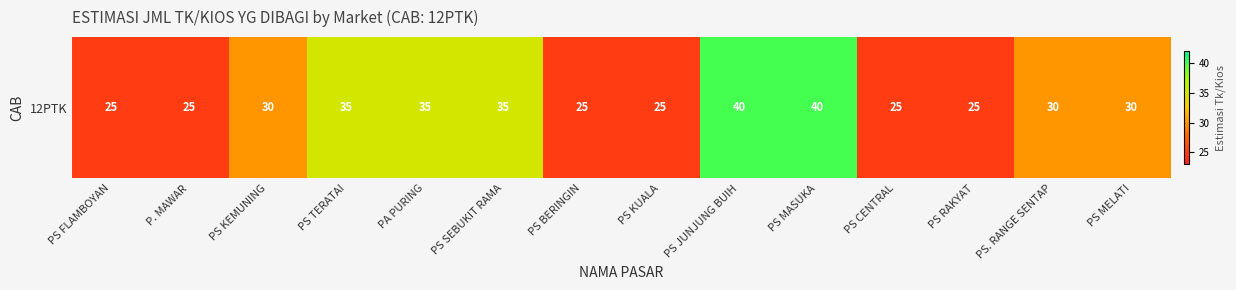

How many values are between 25 and 35?

12